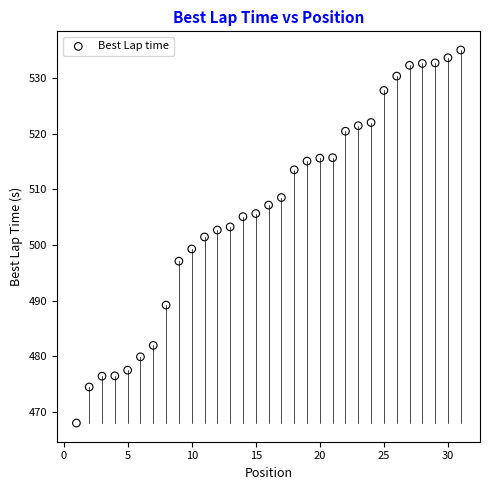

What is the range of X values (max minus min)?

30.0